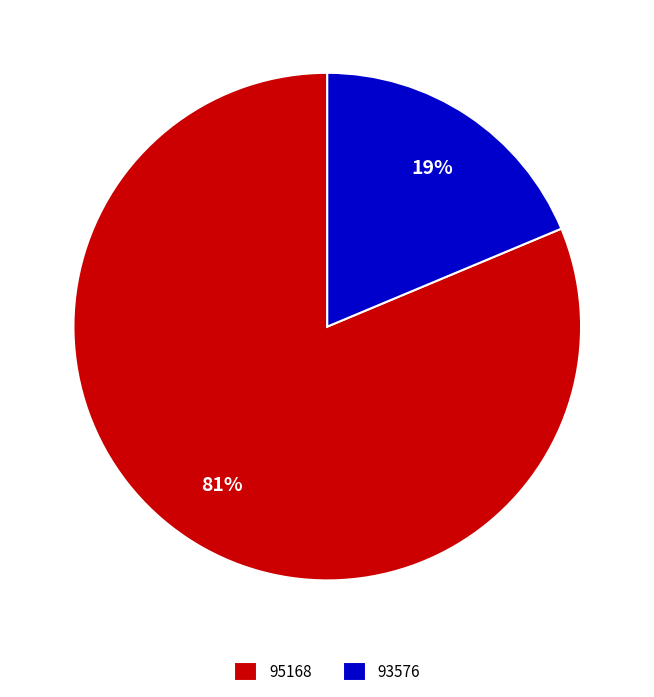

Which category accounts for the majority?

95168